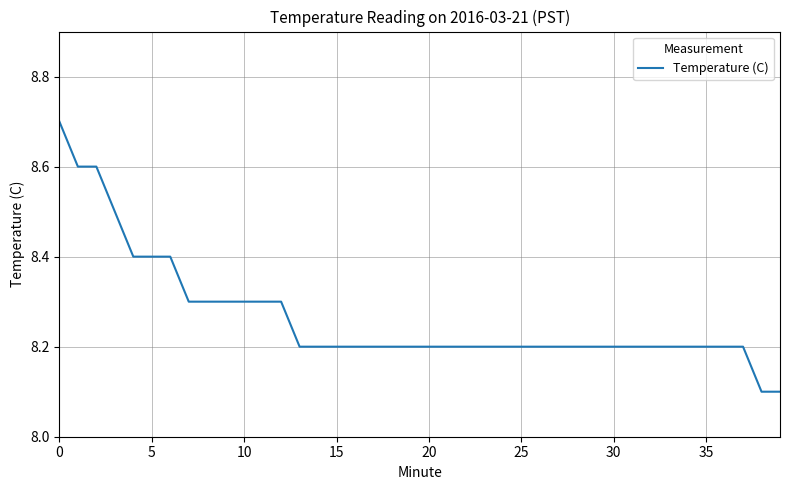

What is the difference between the maximum and minimum values?

0.6